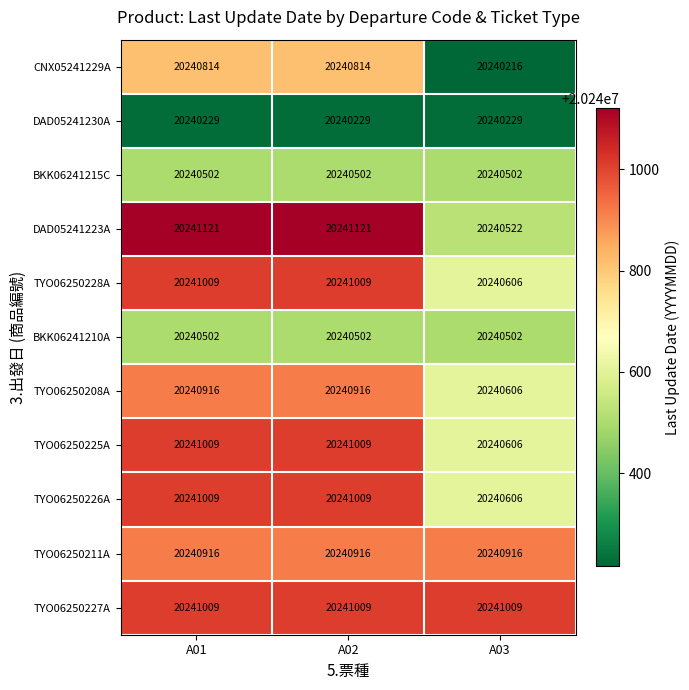

What is the total value across all series at A03?

222646320